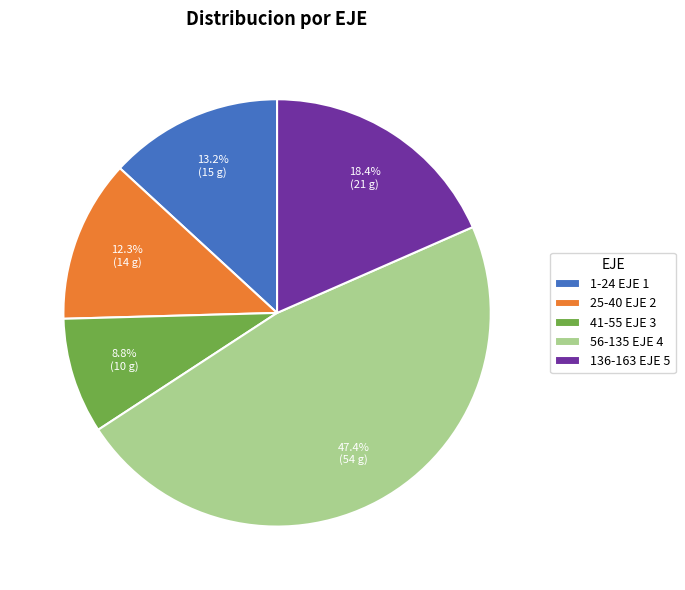

What percentage is NOT represented by 41-55 EJE 3?

91.2%